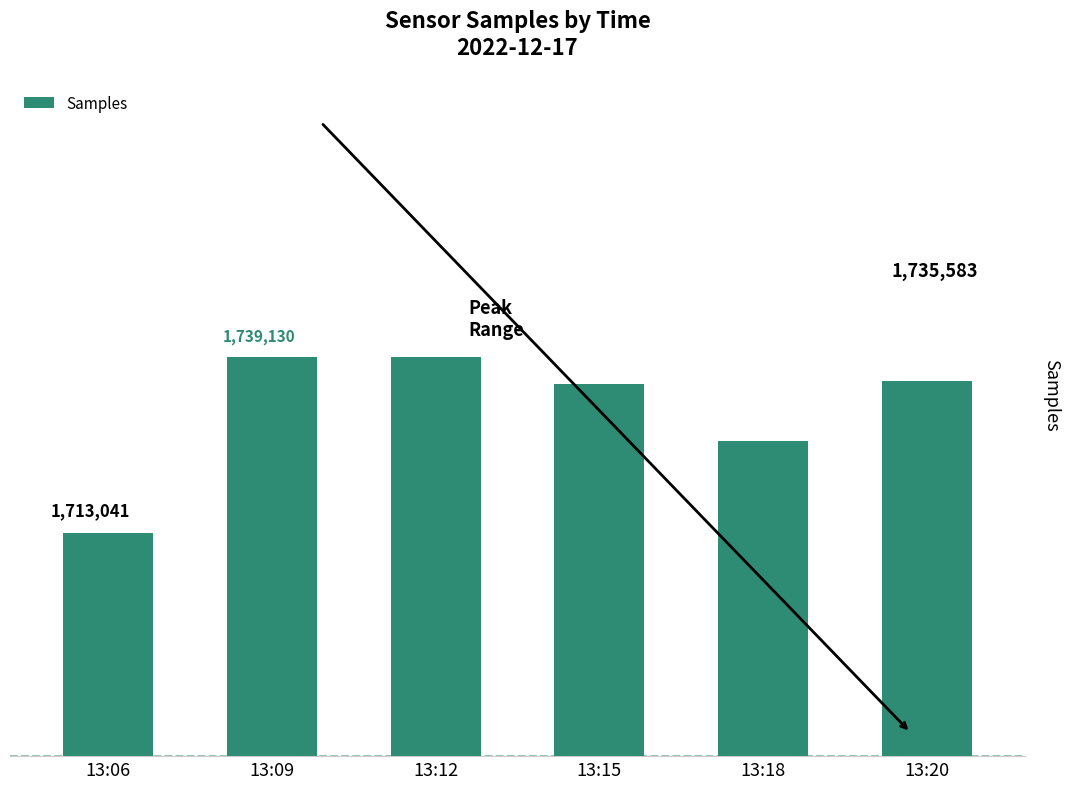

Does the chart contain any negative values?

No